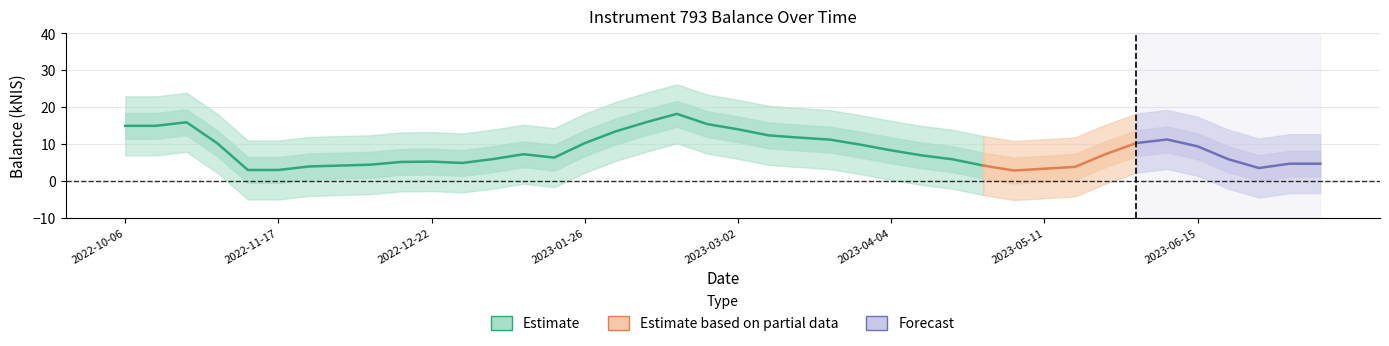

What is the label of the 9th point from the right?

2023-05-18